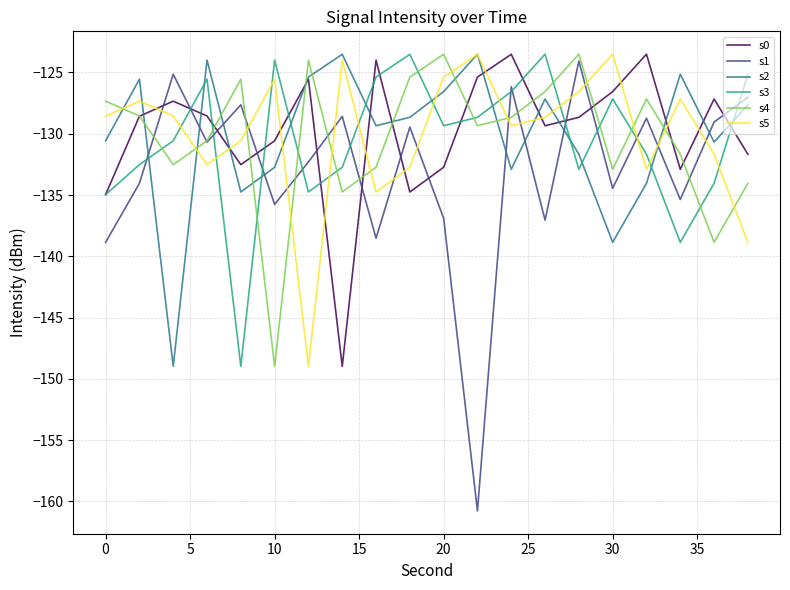

How many times do s5 and s1 cross each other?

13